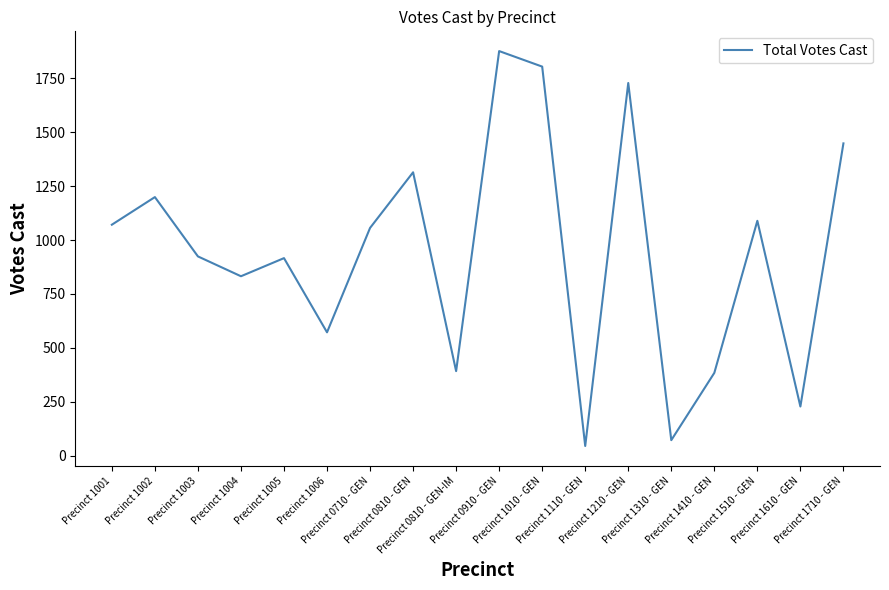

What is the ratio of the value at Precinct 1210 - GEN to the value at Precinct 1710 - GEN?

1.2